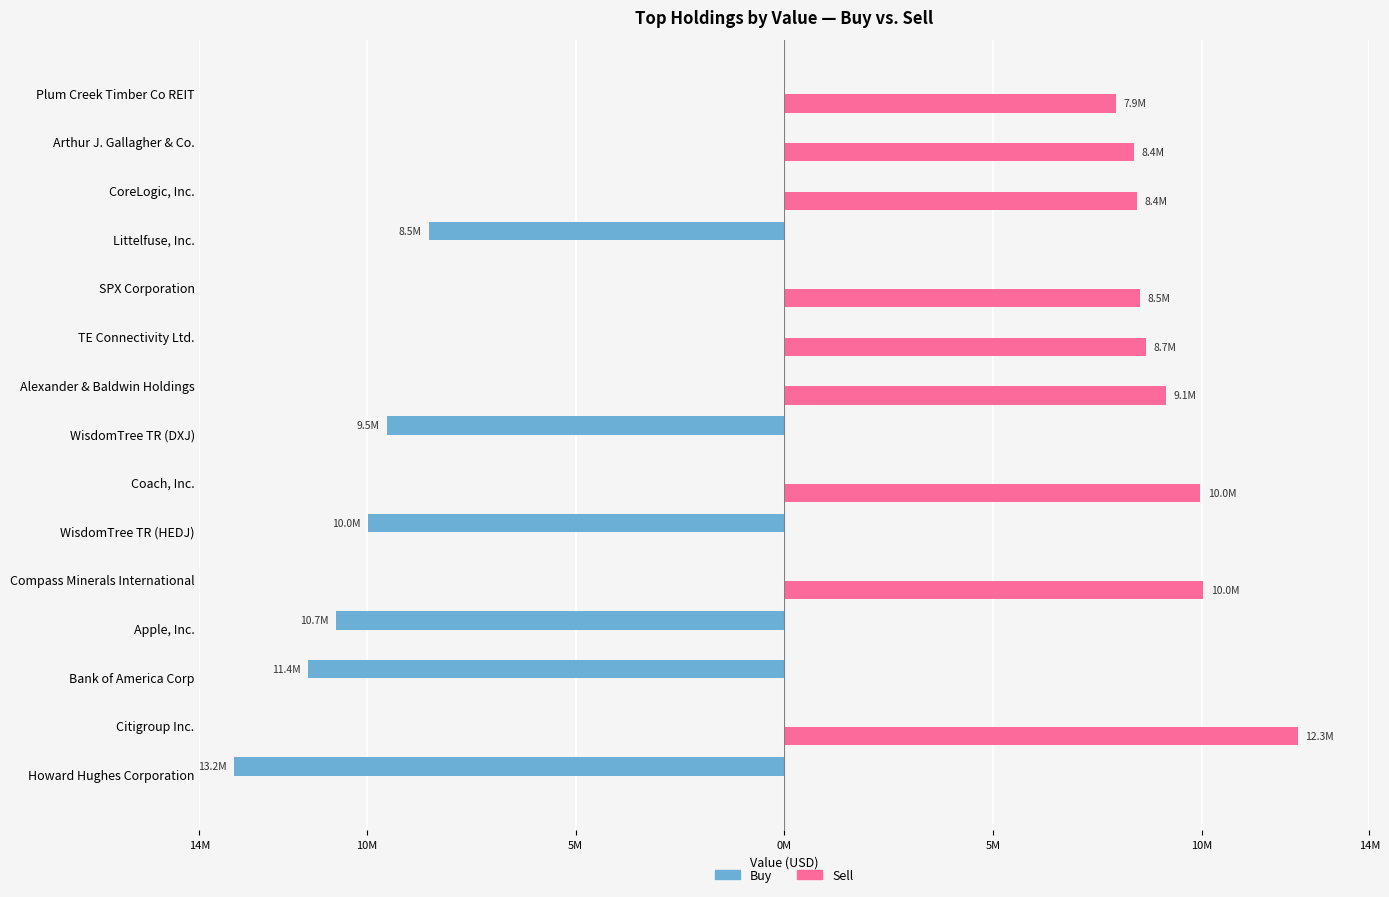

How many negative values does the Buy series have?

6